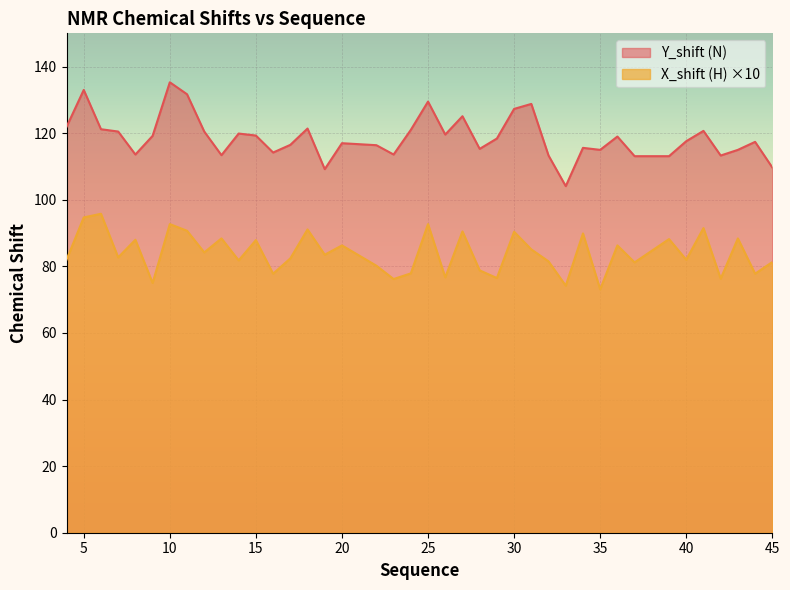

Reading right to left, transcribe all the data shown in this chart.

Y_shift: 45=109.7	44=117.4	43=115.0	42=113.3	41=120.7	40=117.6	39=113.1	37=113.1	36=119.0	35=115.0	34=115.6	33=104.1	32=113.3	31=128.8	30=127.3	29=118.4	28=115.3	27=125.1	26=119.6	25=129.5	24=121.0	23=113.6	22=116.4	20=117.0	19=109.2	18=121.4	17=116.5	16=114.2	15=119.3	14=119.9	13=113.4	12=120.5	11=131.7	10=135.3	9=119.2	8=113.6	7=120.5	6=121.2	5=133.0	4=121.9
X_shift: 45=81.3	44=77.8	43=88.4	42=76.3	41=91.5	40=82.0	39=88.2	37=81.2	36=86.3	35=73.1	34=89.9	33=74.2	32=81.5	31=85.1	30=90.4	29=76.5	28=78.8	27=90.5	26=76.7	25=92.7	24=77.9	23=76.2	22=80.2	20=86.3	19=83.5	18=91.1	17=82.4	16=77.8	15=87.9	14=81.8	13=88.4	12=84.2	11=90.7	10=92.7	9=75.0	8=88.0	7=82.7	6=95.8	5=94.7	4=82.0